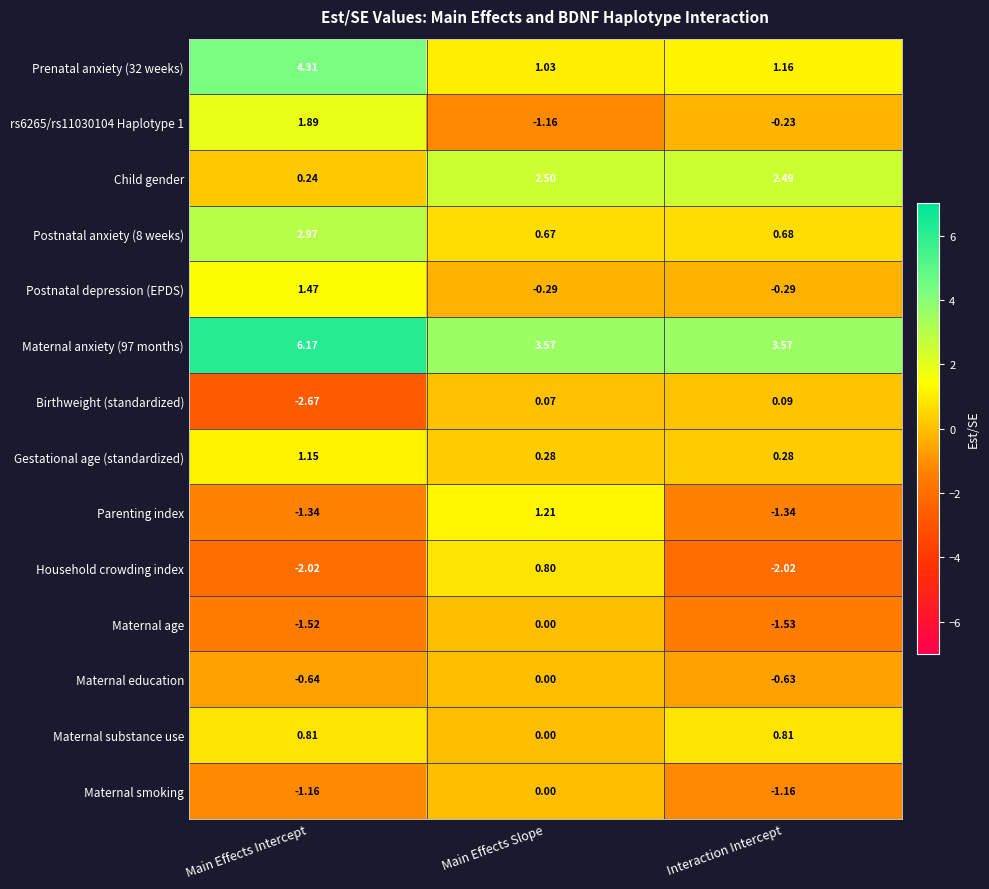

List the labels in order of Postnatal anxiety (8 weeks) value, largest first.

Main Effects Intercept, Interaction Intercept, Main Effects Slope